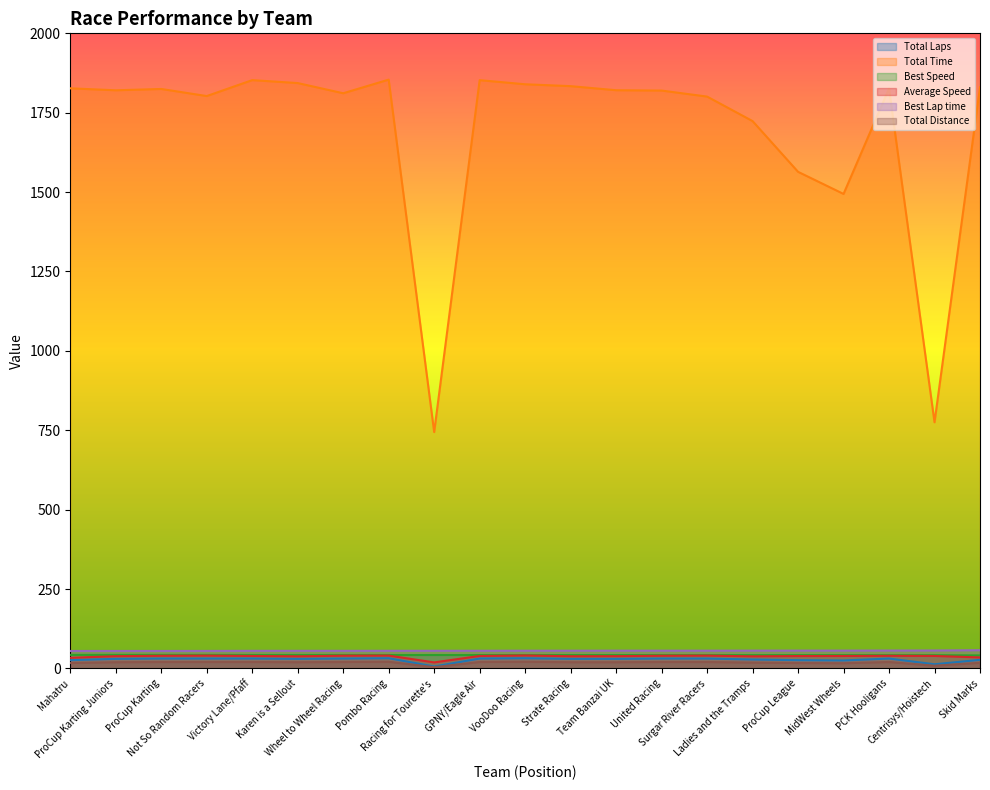

Rank the categories by Best Lap time value from lowest to highest.

Mahatru, ProCup Karting Juniors, ProCup Karting, Not So Random Racers, Victory Lane/Pfaff, Karen is a Sellout, Wheel to Wheel Racing, Pombo Racing, Racing for Tourette's, GPNY/Eagle Air, VooDoo Racing, Strate Racing, Team Banzai UK, United Racing, Surgar River Racers, Ladies and the Tramps, ProCup League, MidWest Wheels, PCK Hooligans, Centrisys/Hoistech, Skid Marks